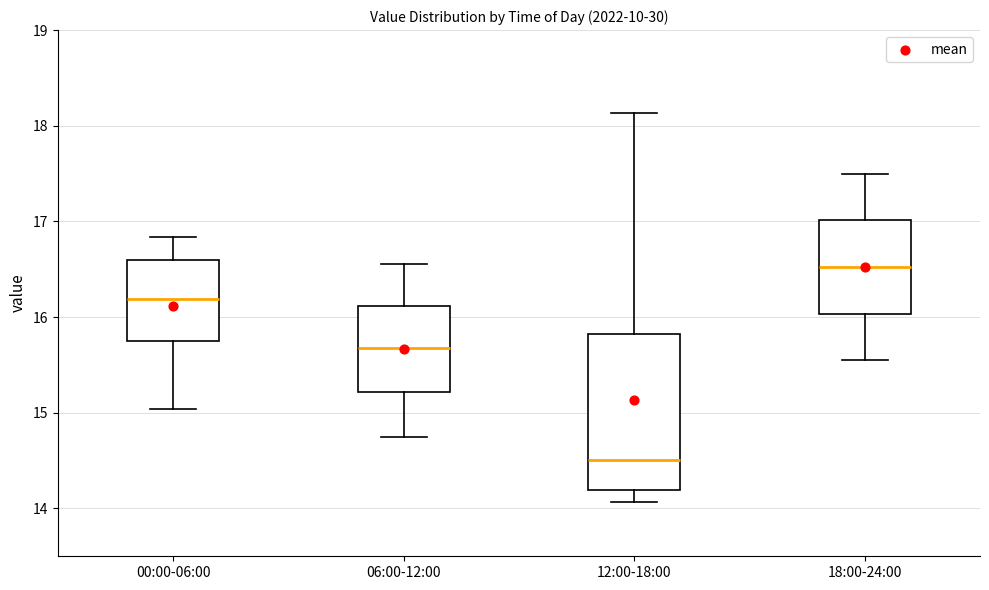

Reading left to right, transcribe this box plot: for each box, give where its median line is, the range the box spans, and where its two whiskers end, as read against the y-axis. The values are not printed on the chart, so give them approximately, as read against the axis.

00:00-06:00: median 16.2, box 15.7 to 16.6, whiskers 15.0 to 16.8
06:00-12:00: median 15.7, box 15.2 to 16.1, whiskers 14.8 to 16.6
12:00-18:00: median 14.5, box 14.2 to 15.8, whiskers 14.1 to 18.1
18:00-24:00: median 16.5, box 16.0 to 17.0, whiskers 15.6 to 17.5